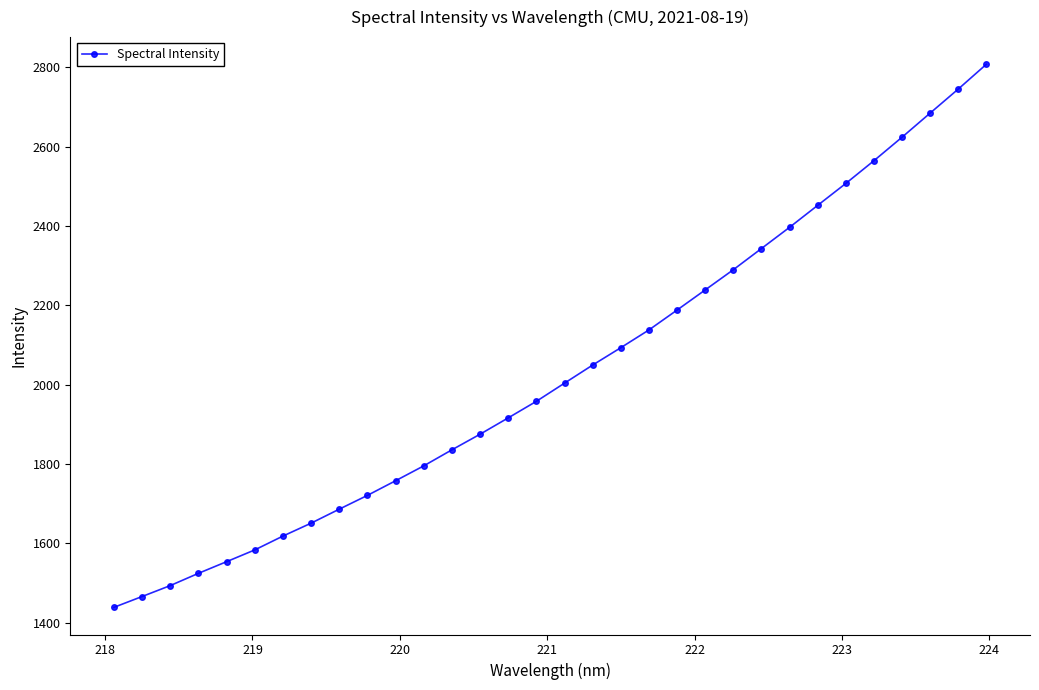

True or false: the data has more than 2 interior local peaks.

False